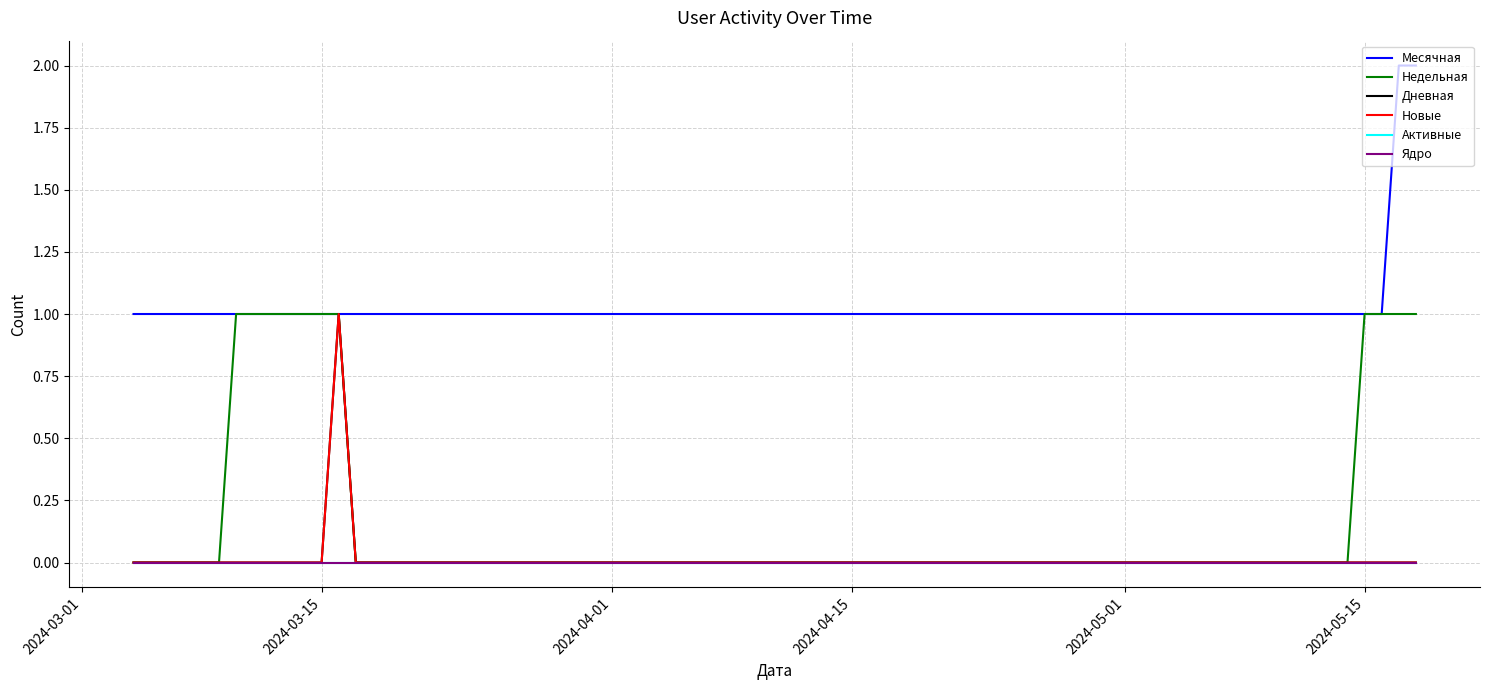

What is the highest value of the Месячная series?

2